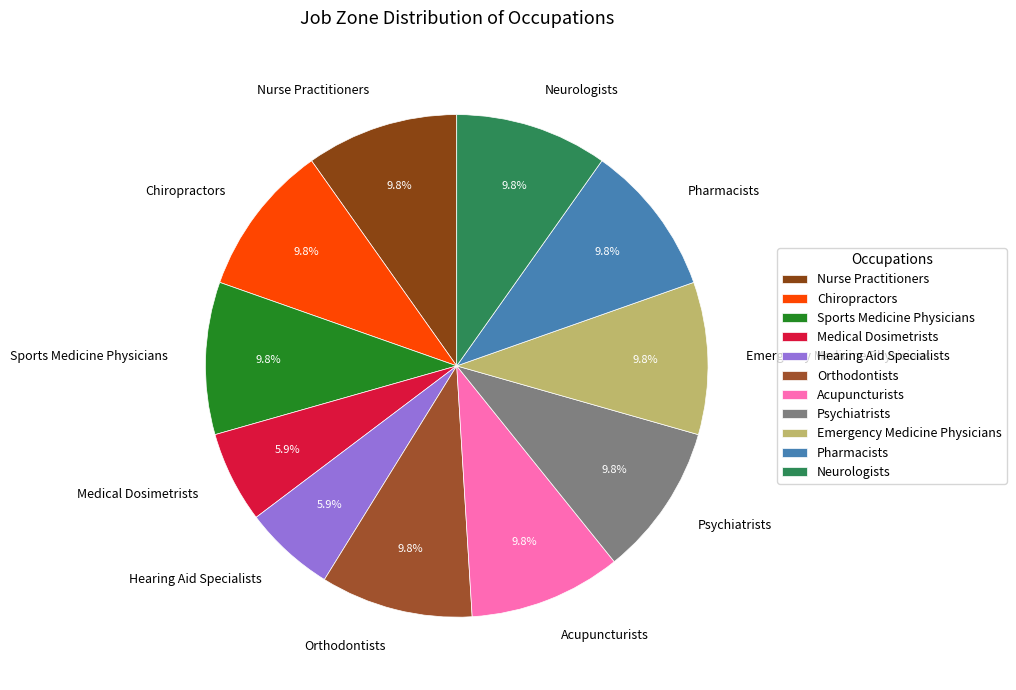

To the nearest percent, what percentage of the pie is Neurologists?

10%